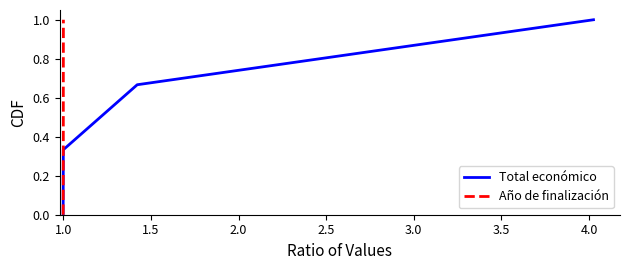

True or false: Total económico has more than 2 interior local peaks.

False